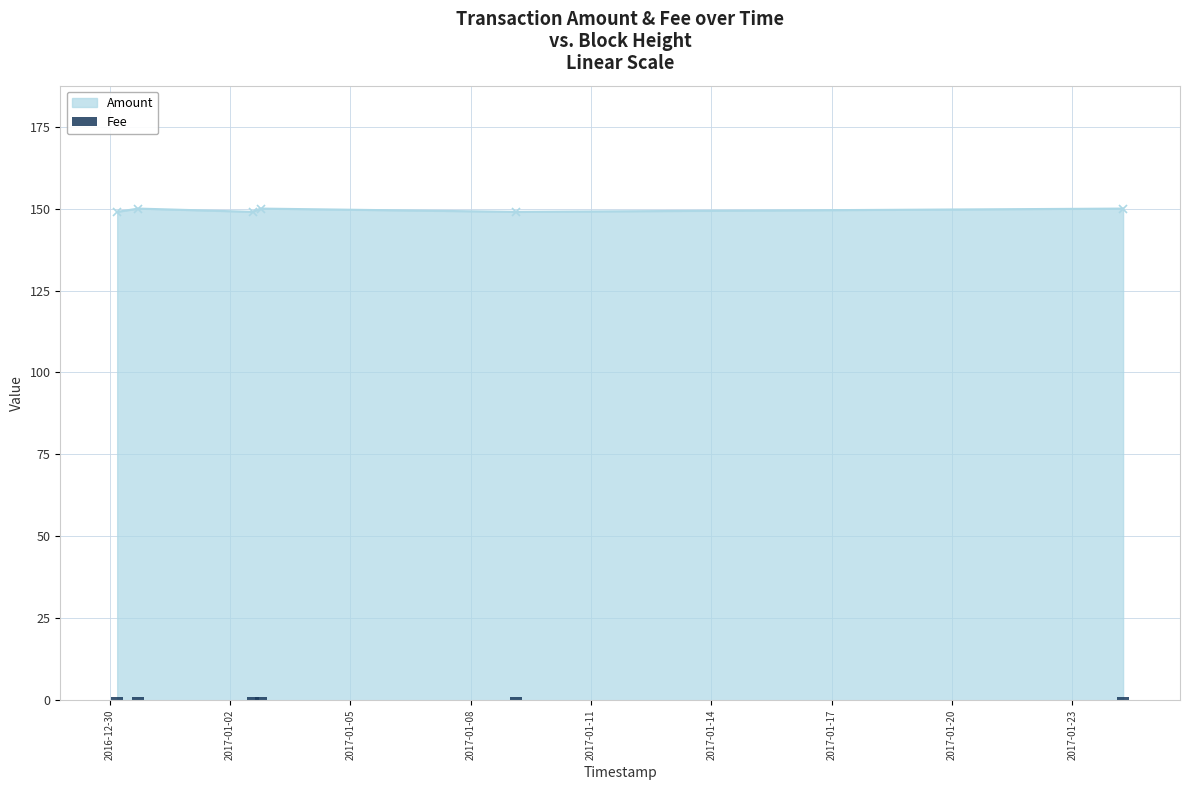

The value at 2016-12-30 17:03:01 is 150. True or false?

True